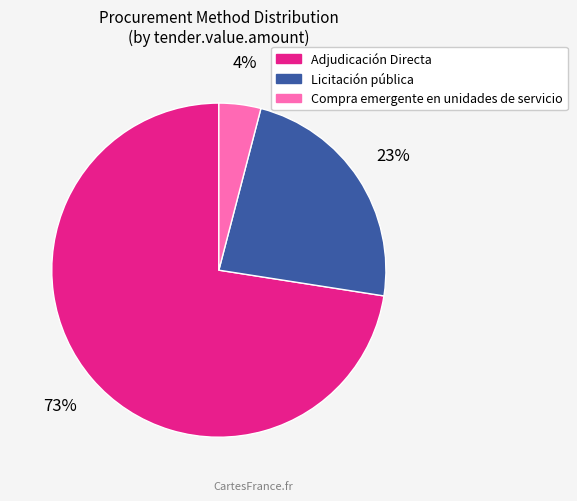

How many segments does this pie chart have?

3